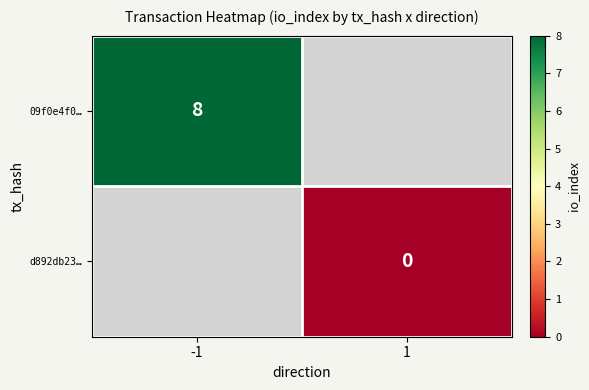

Is the value of 09f0e4f0… at -1 greater than the value of d892db23… at 1?

Yes